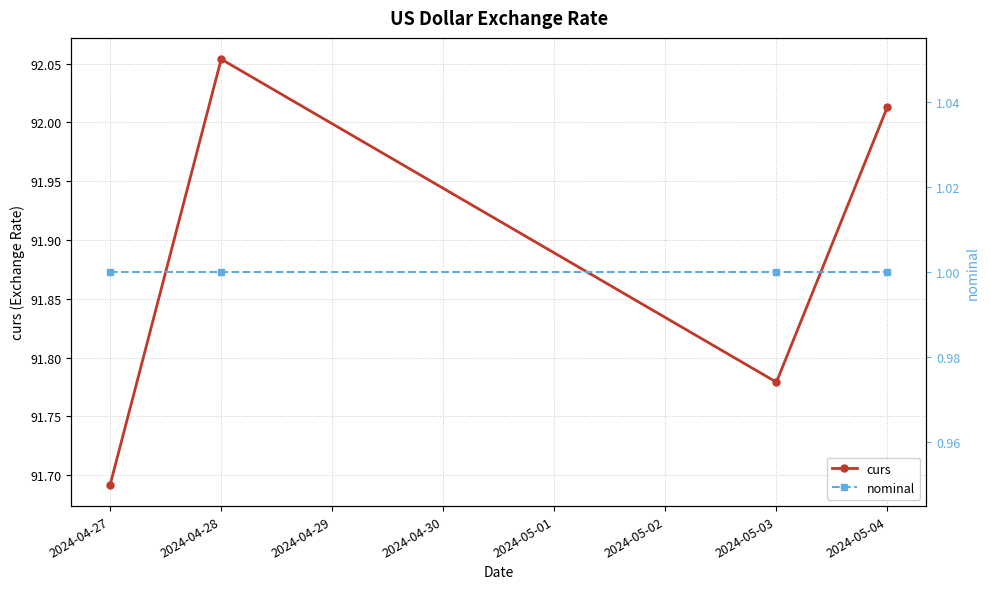

The value of curs at 2024-05-04 is 163.3. True or false?

False